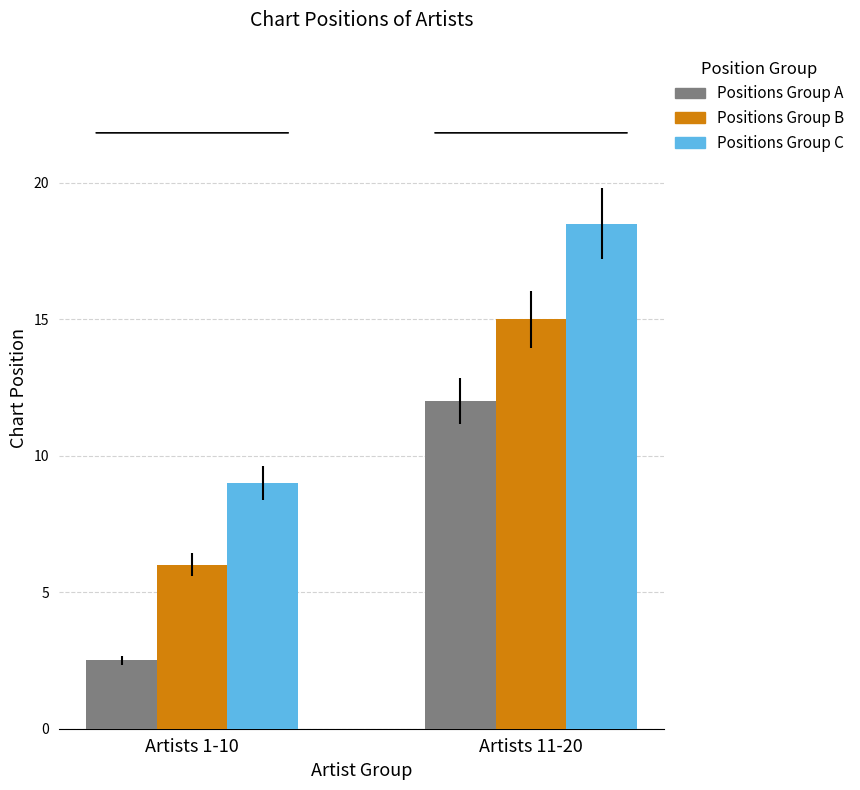

At how many categories does at least one series exceed 2?

2